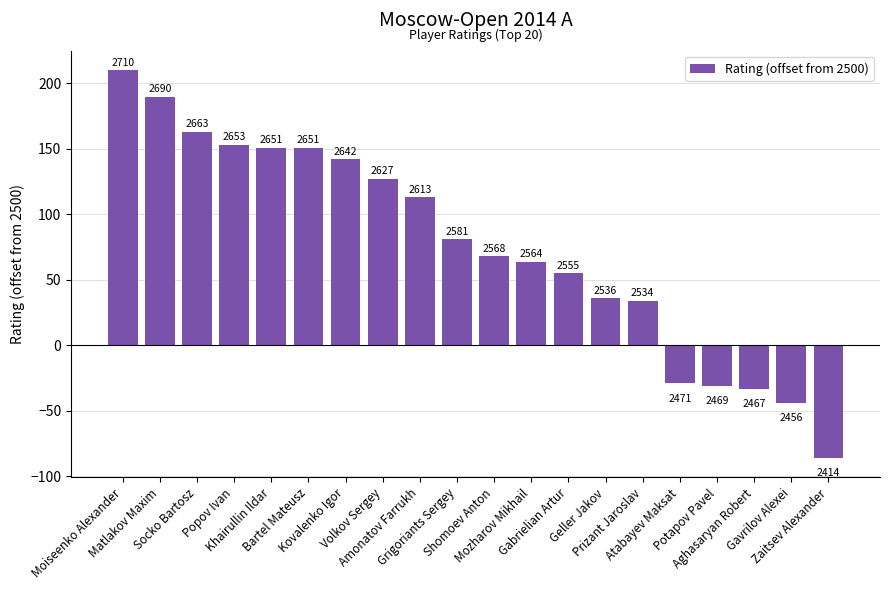

What is the change in value from Gabrielian Artur to Gavrilov Alexei?

-99